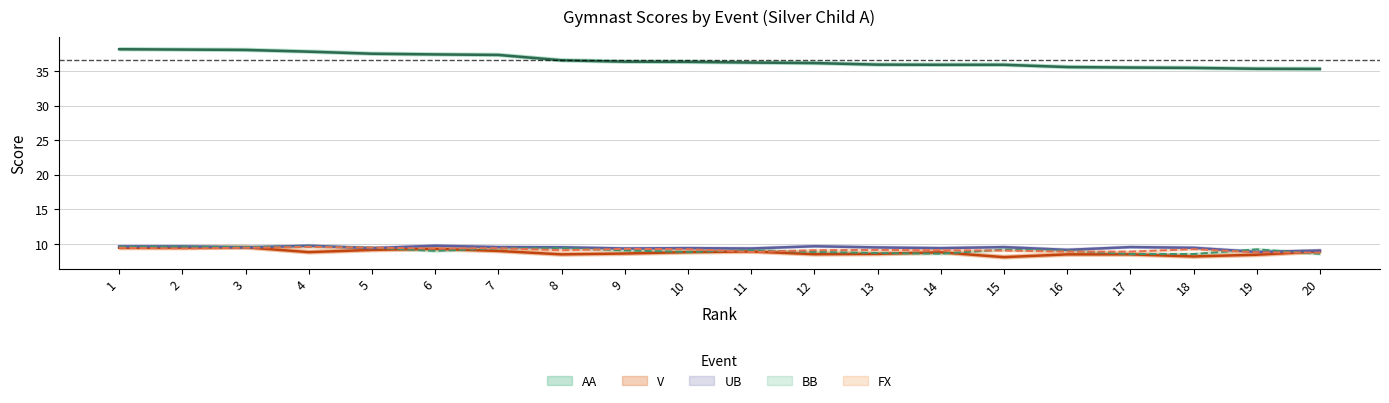

At which label is BB closest to 9?

6